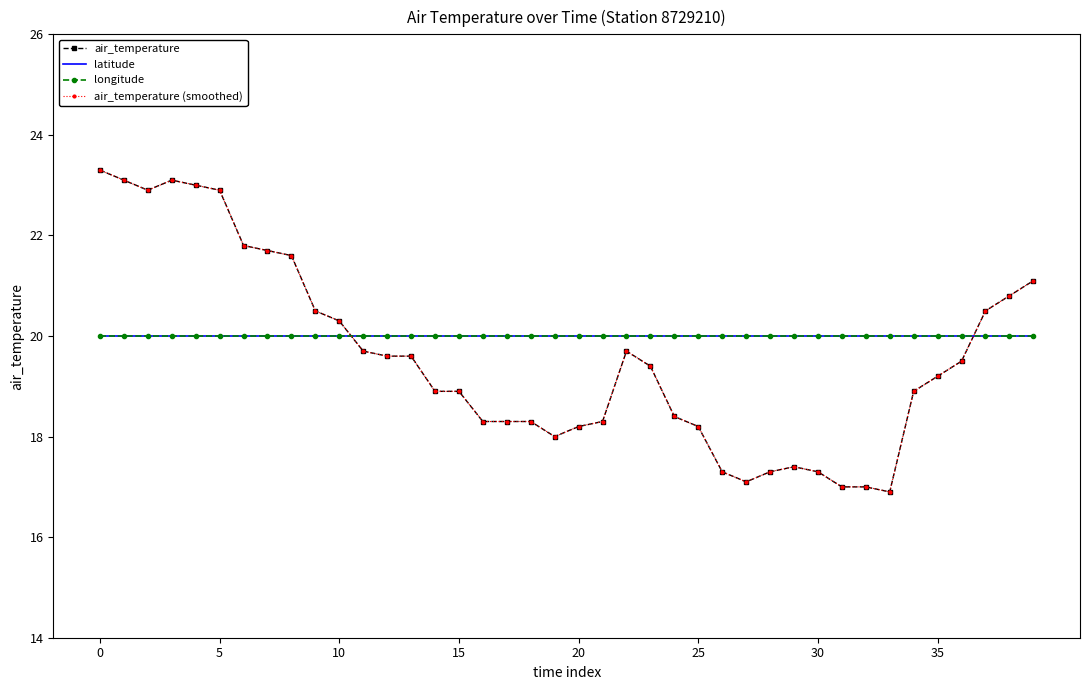

How many times do latitude and air_temperature (smoothed) cross each other?

2